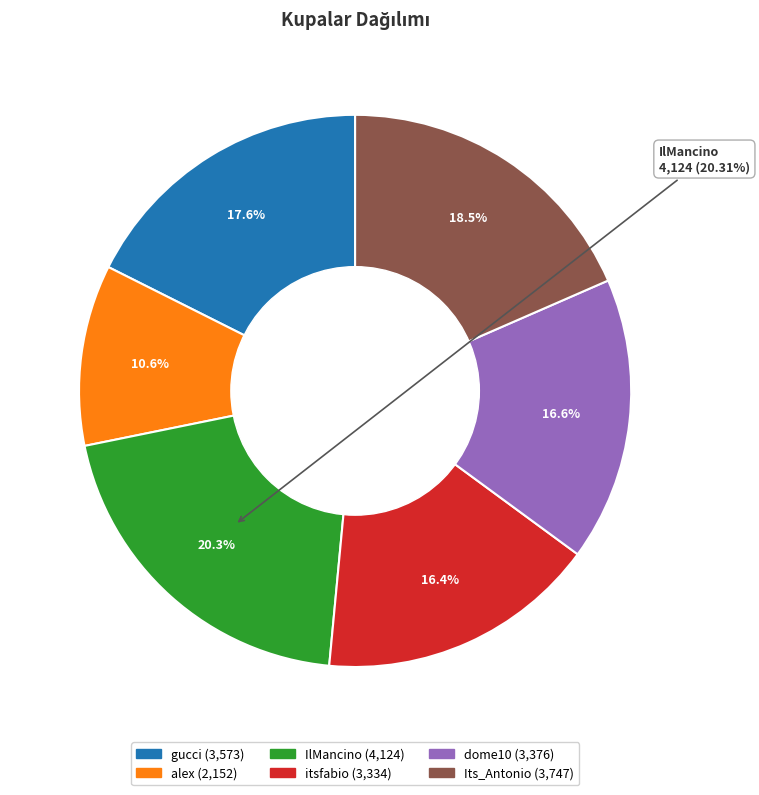

Which slice is the smallest?

alex